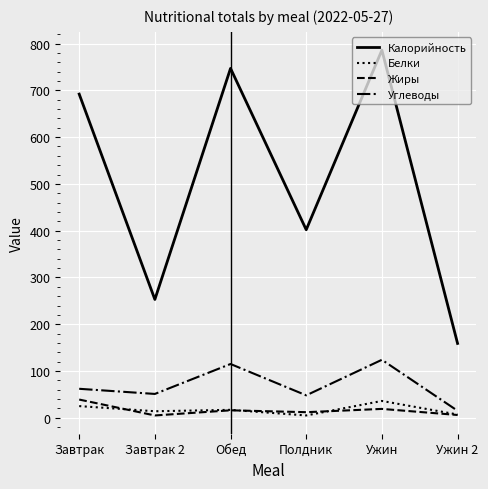

What is the total value across all series at Ужин?

965